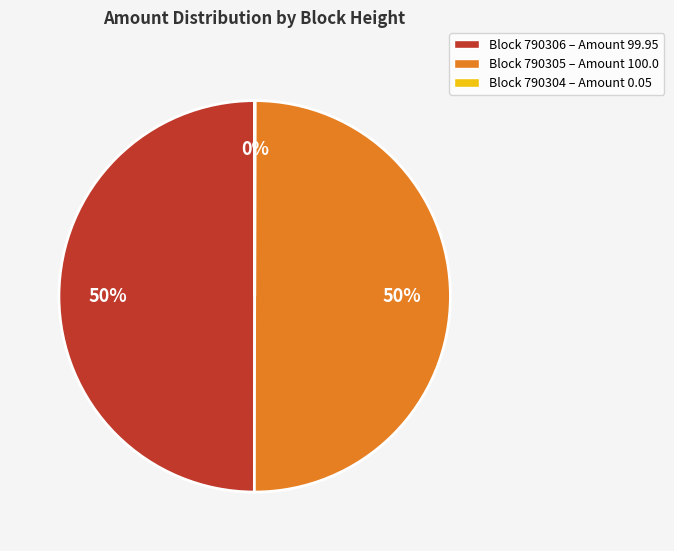

To the nearest percent, what is the combined percentage of Block 790306 – Amount 99.95 and Block 790305 – Amount 100.0?

100%